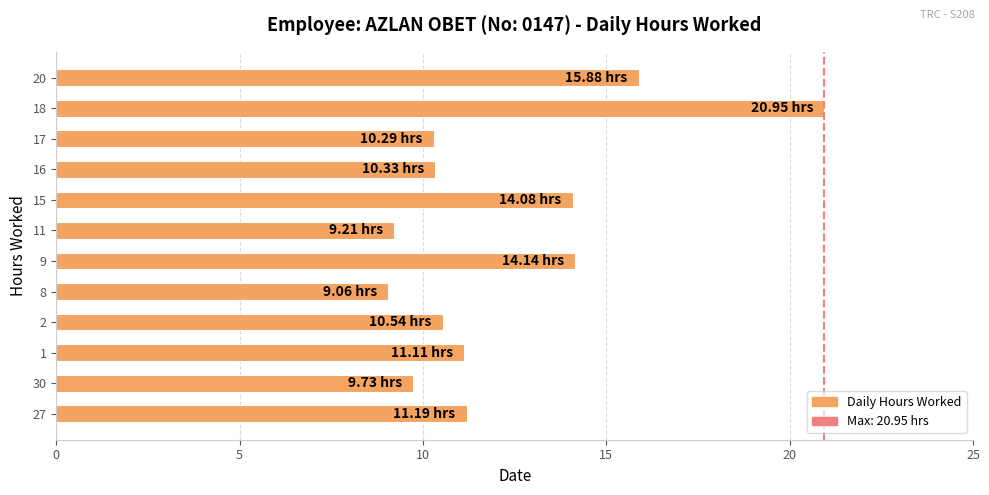

Is it true that the value at 20 is 27.3?

False